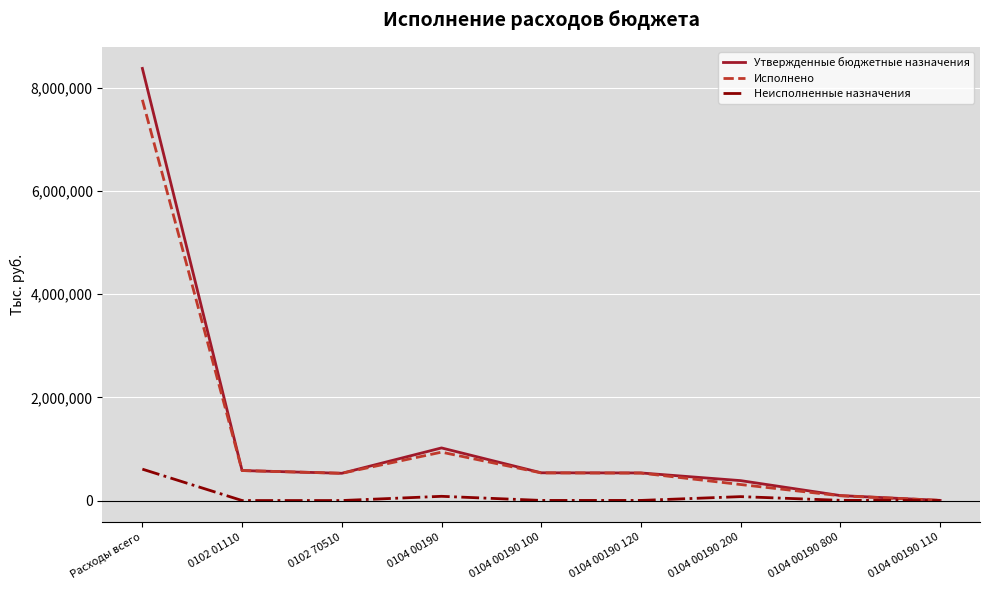

Rank the series by their maximum value, from highest to lowest.

Утвержденные бюджетные назначения, Исполнено, Неисполненные назначения